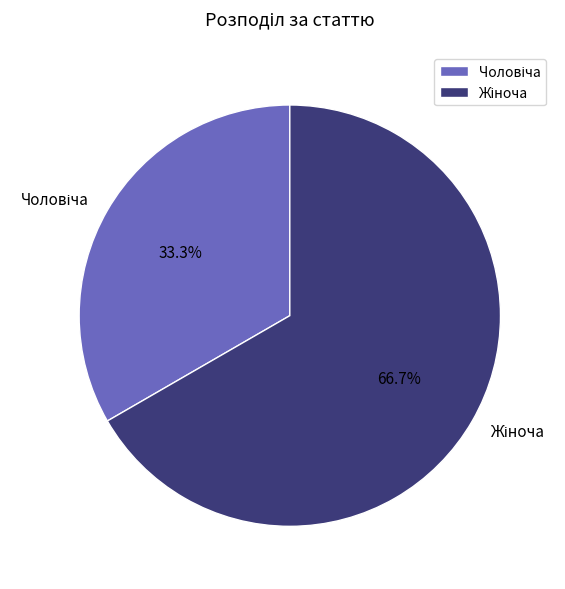

Is there a majority slice in this chart?

Yes